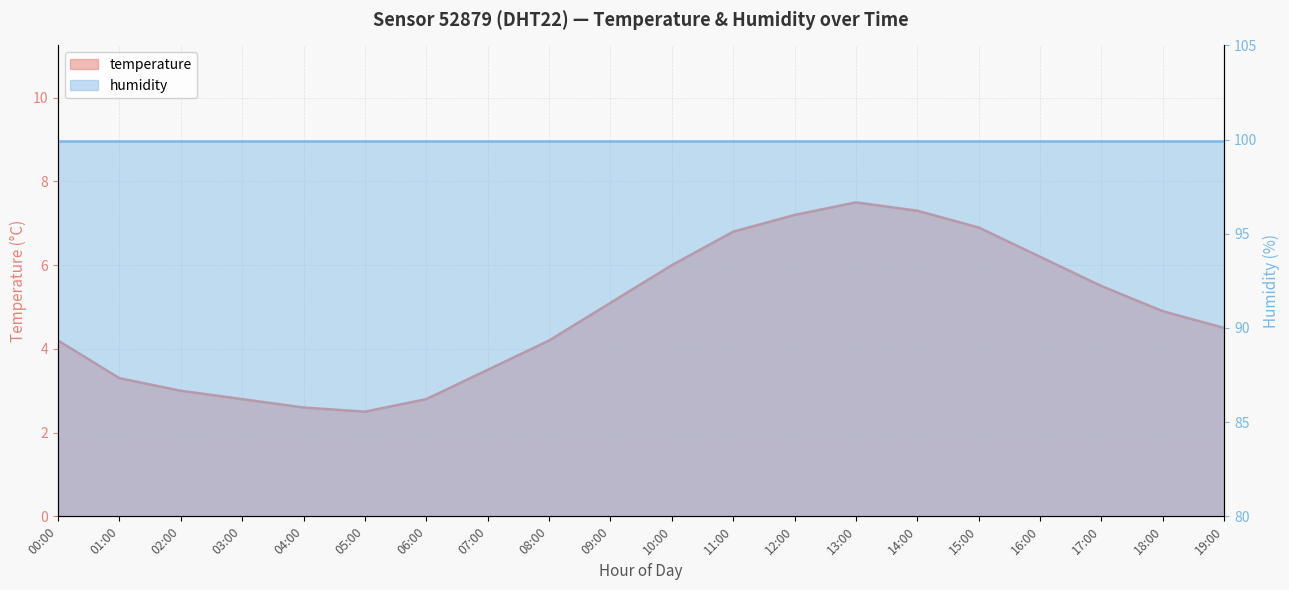

How many data points are less than 4?

7